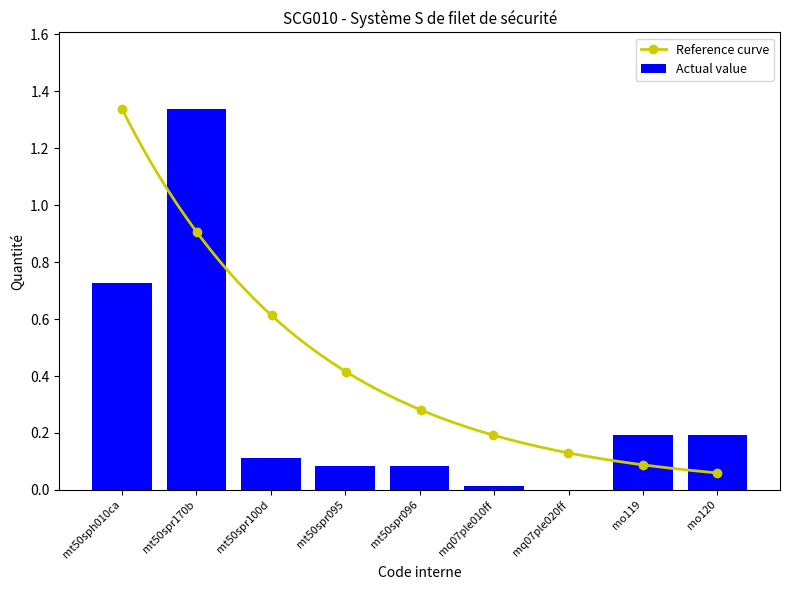

What position from the right is mt50spr096?

5